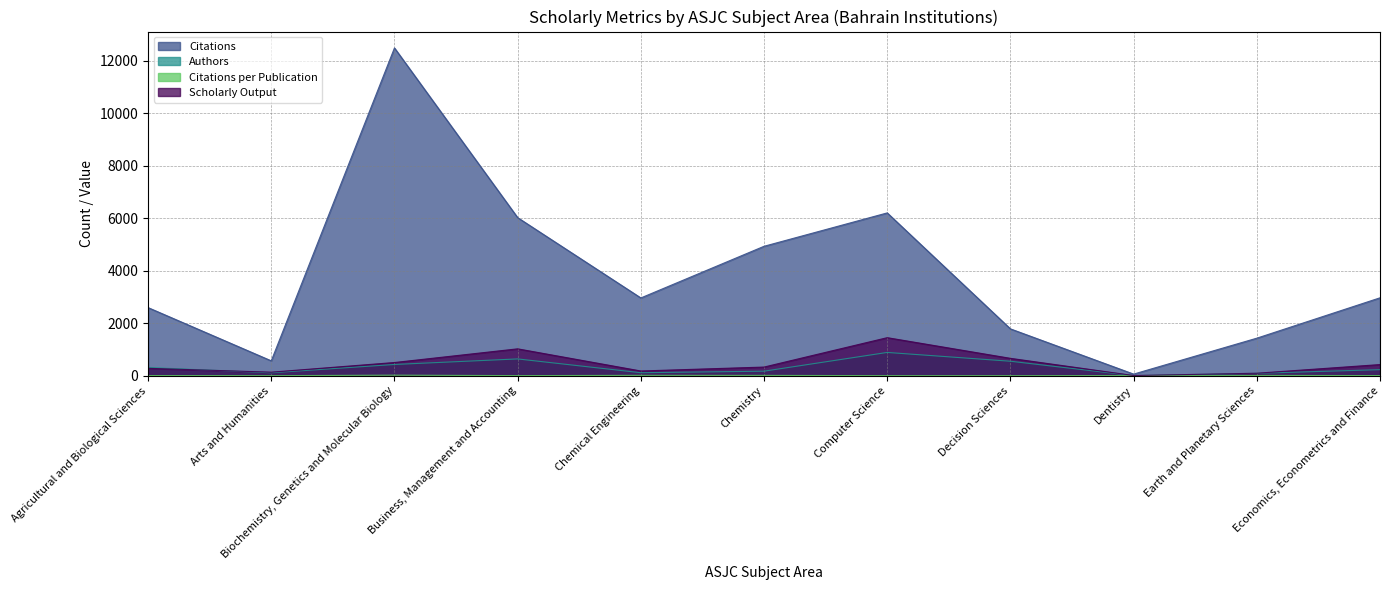

The value of Authors at Biochemistry, Genetics and Molecular Biology is 431.0. True or false?

True